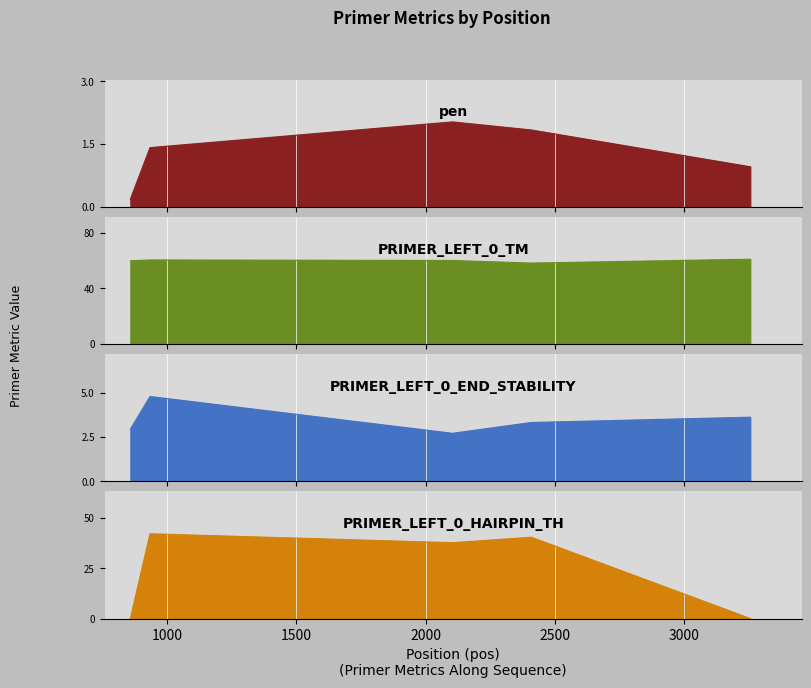

True or false: PRIMER_LEFT_0_TM and pen cross at least once.

False